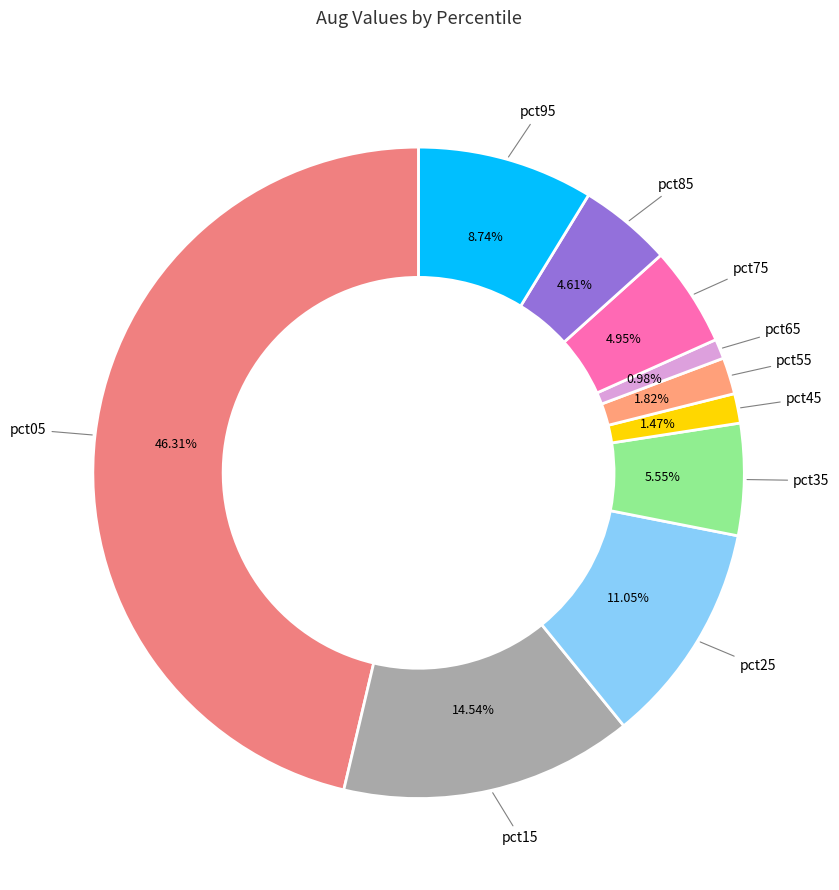

Rank the categories by value from lowest to highest.

pct65, pct45, pct55, pct85, pct75, pct35, pct95, pct25, pct15, pct05